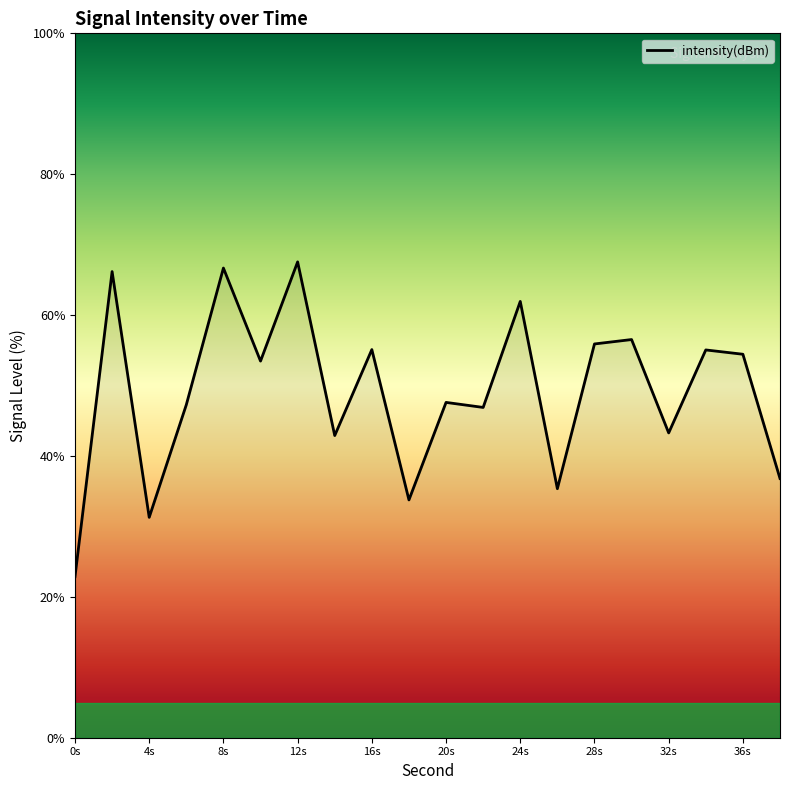

What is the difference between the maximum and minimum values?

44.7